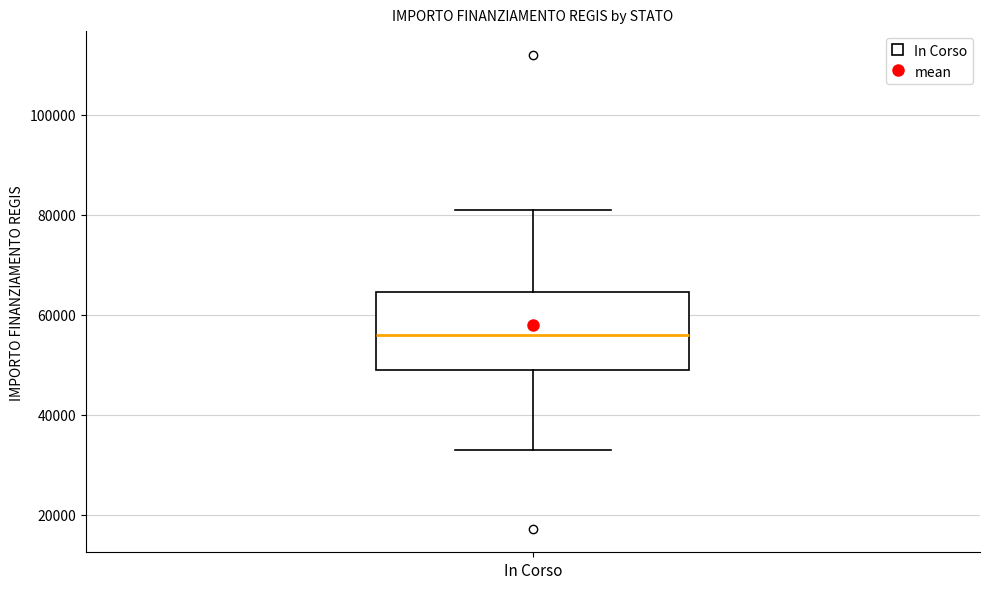

Read this box plot against the y-axis: the position of the median line, the range covered by the box, and the ends of both whiskers. The values are not printed on the chart, so give them approximately, as read against the axis.

median 56000, box 50000 to 64000, whiskers 32000 to 80000